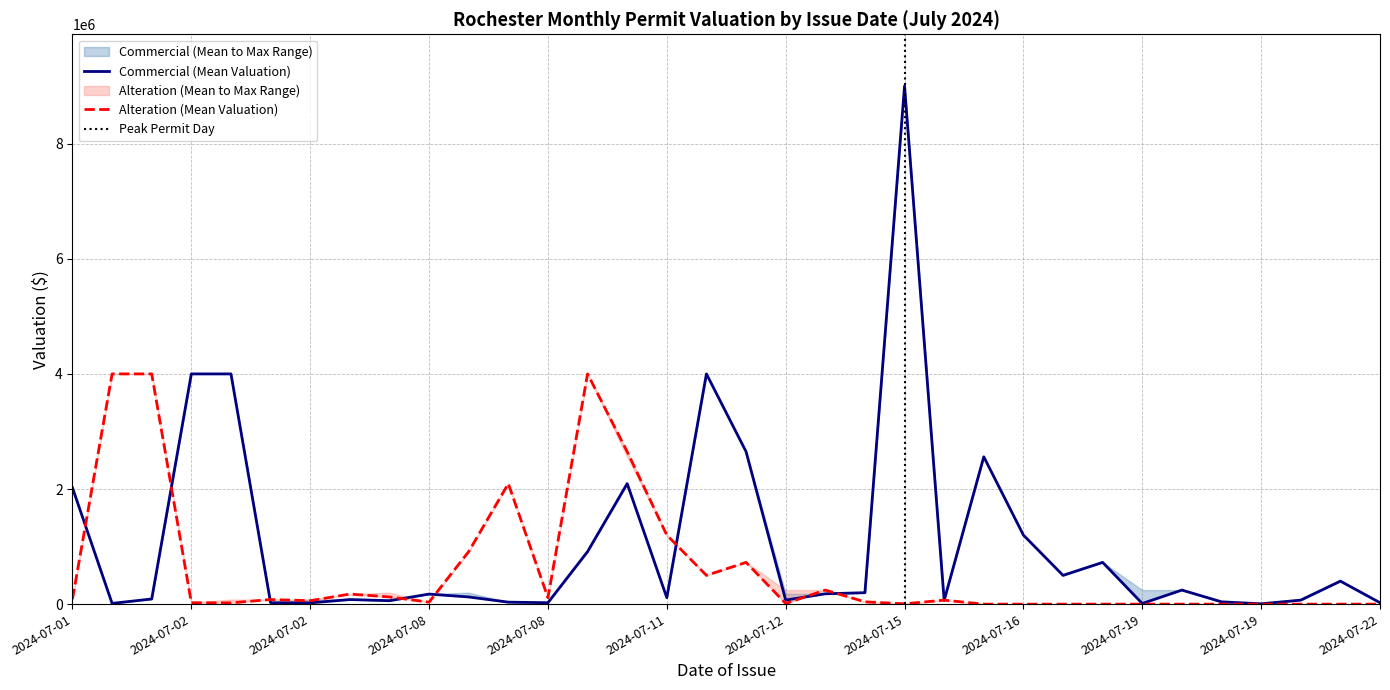

Between which two adjacent categories do Alteration_mean and Commercial_mean first intersect?

2024-07-01 and 2024-07-01